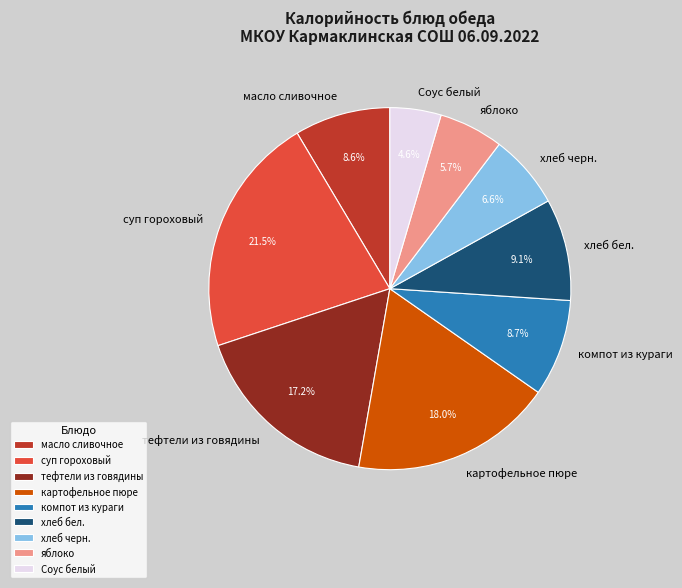

What is the total percentage of хлеб черн. and тефтели из говядины?

23.8%